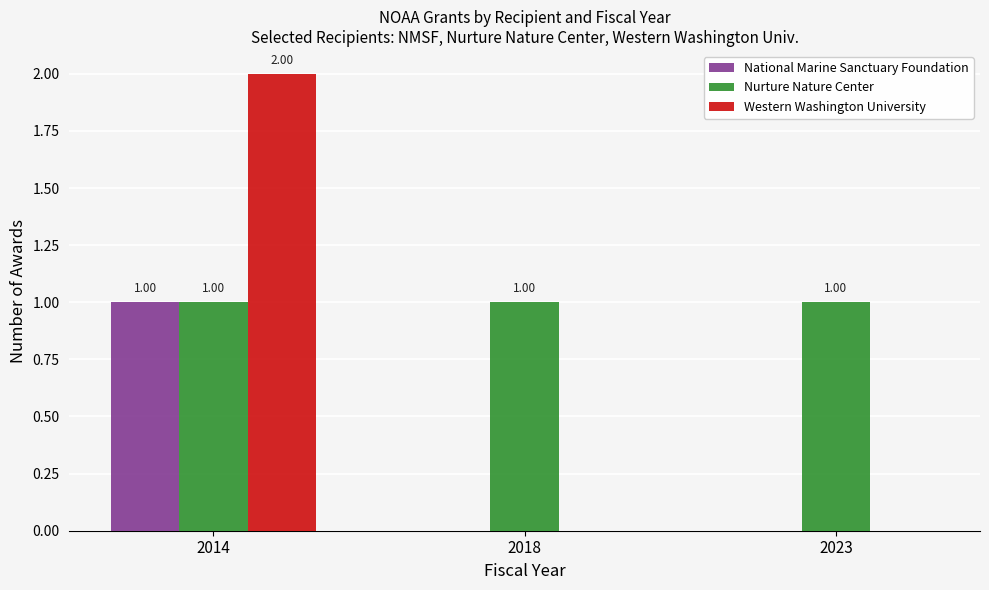

What is the average value of the Western Washington University series?

1